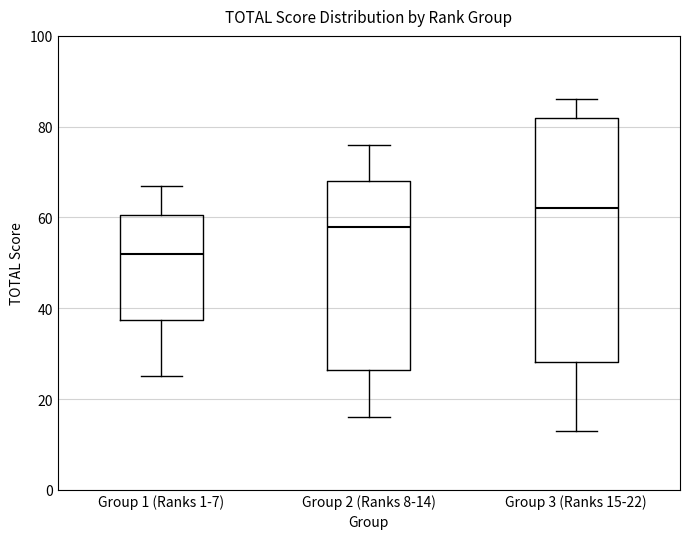

Where does the lower whisker of the box for Group 3 (Ranks 15-22) end on the y-axis? The values are not printed on the chart, so give them approximately, as read against the axis.

14